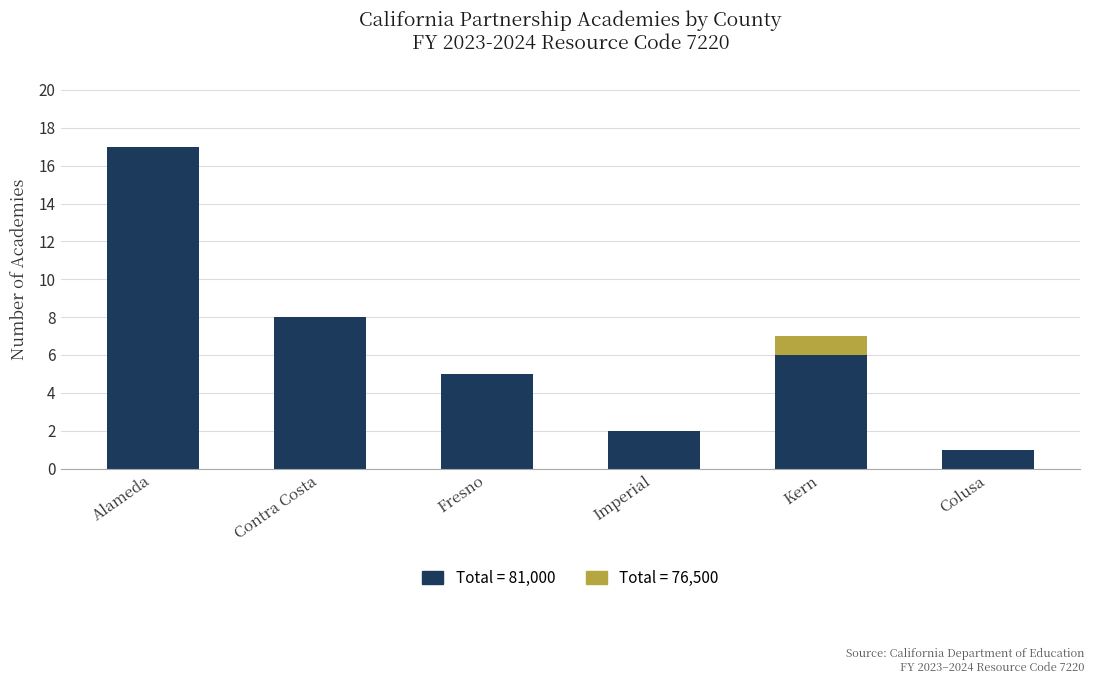

At which category is the sum across all series the highest?

Alameda